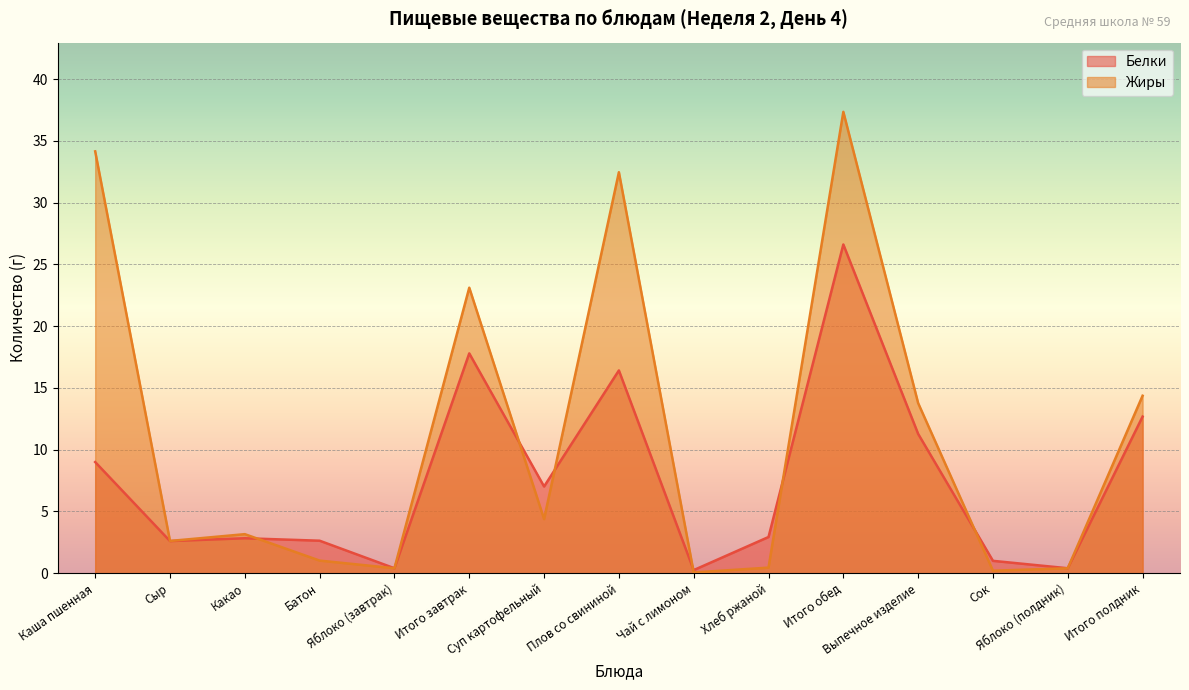

What are all the series names shown in the legend?

Белки, Жиры